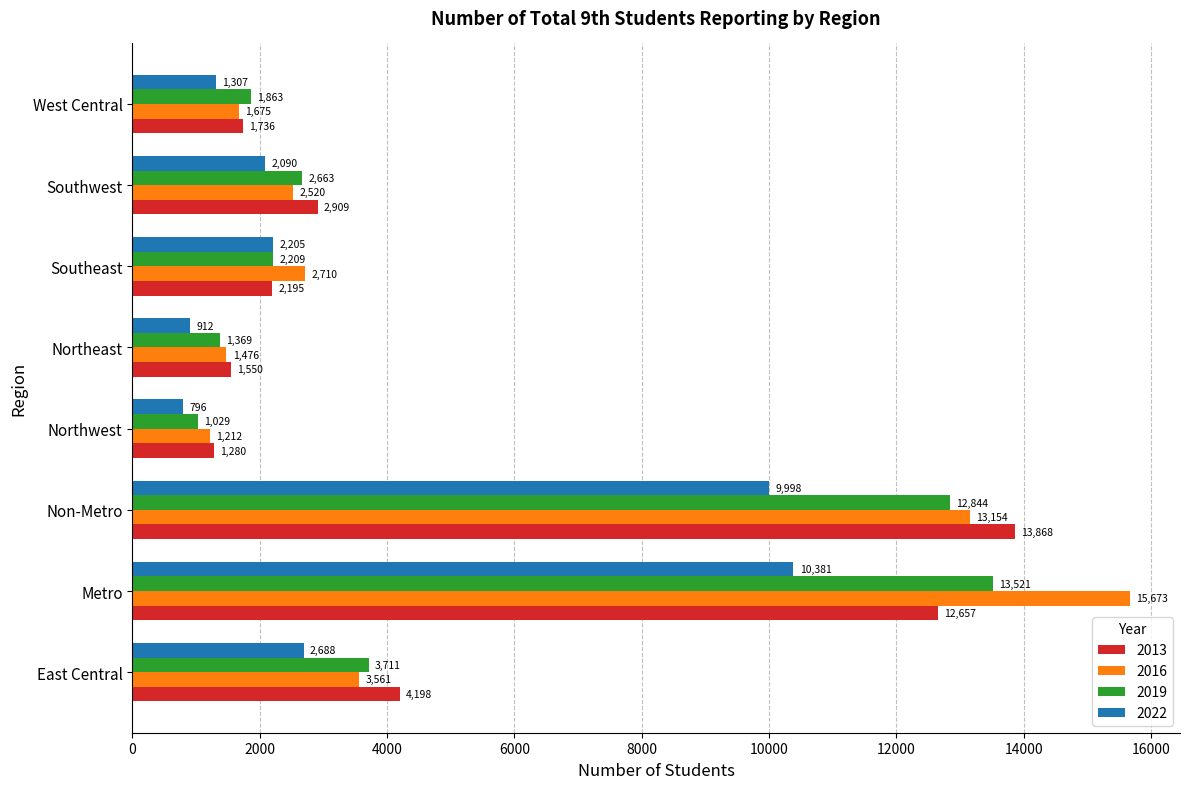

What are all the series names shown in the legend?

2013, 2016, 2019, 2022